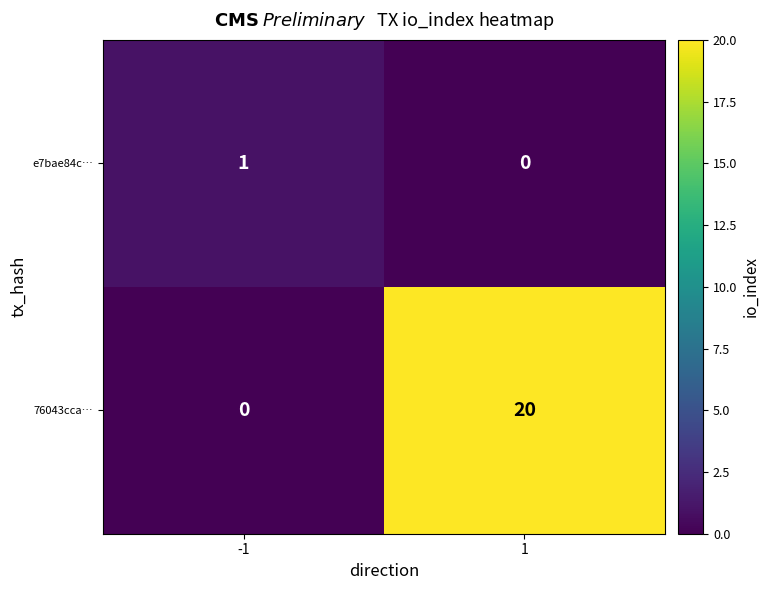

True or false: 76043cca… has a value of 20 at 1.

True